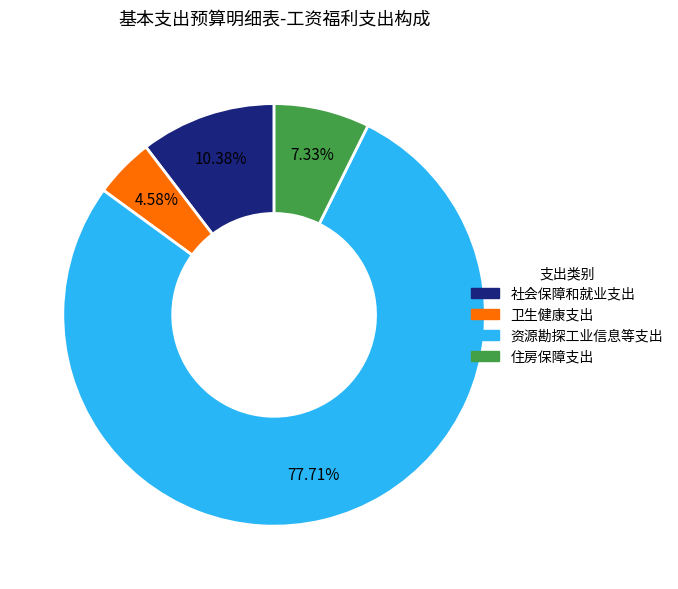

Which category has the biggest portion of the pie?

资源勘探工业信息等支出